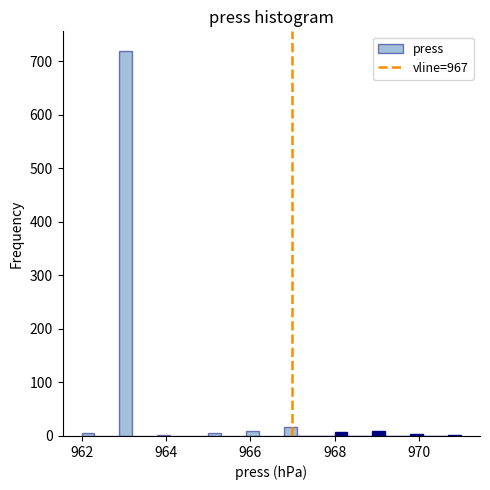

Read against the x-axis, roughly where is the centre of the tallest bar?

963.0